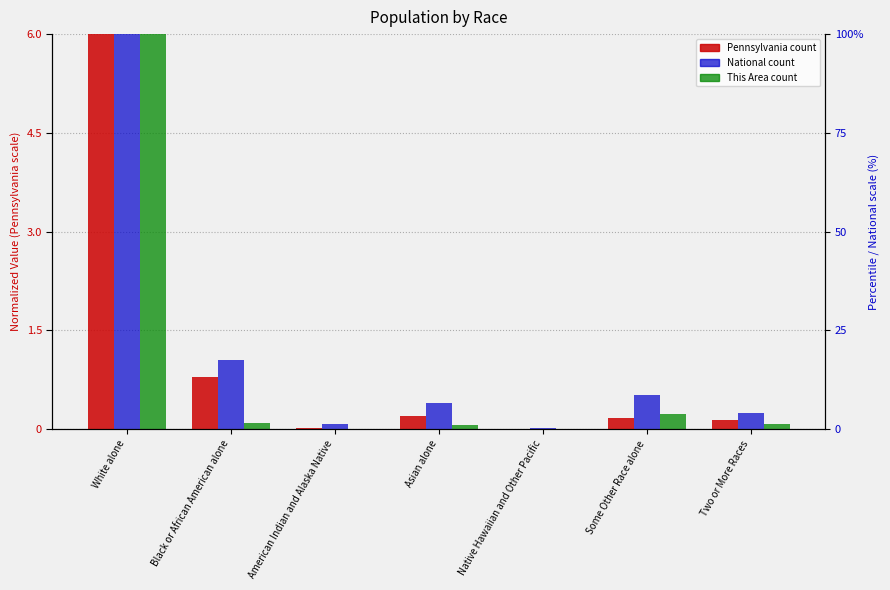

Is it true that This Area equals 0.1 at Black or African American alone?

True